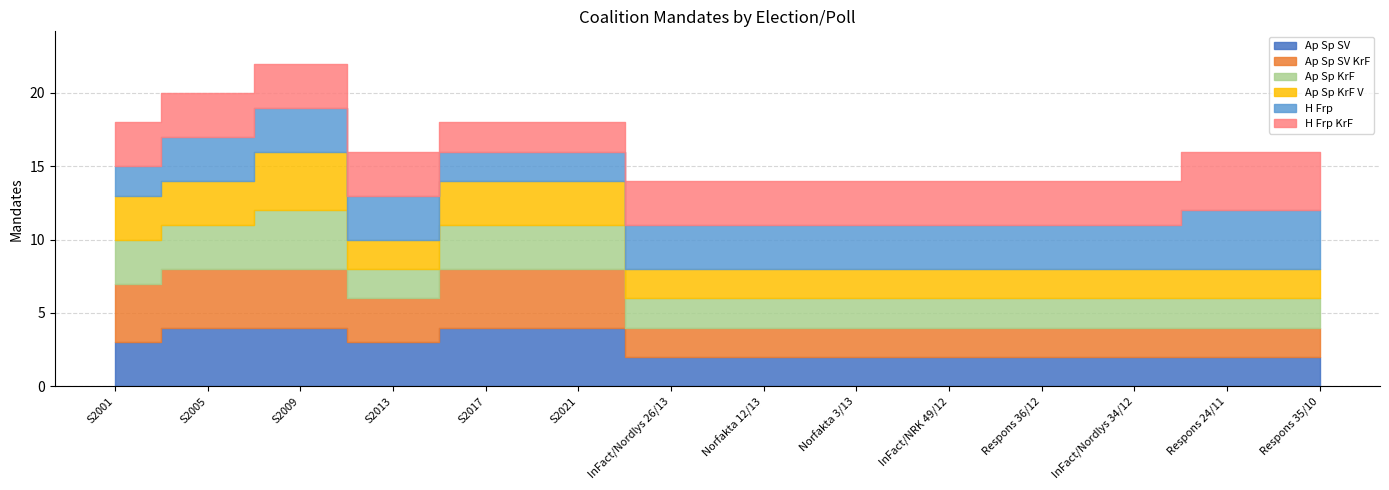

What is the label of the 4th point from the left?

S2013